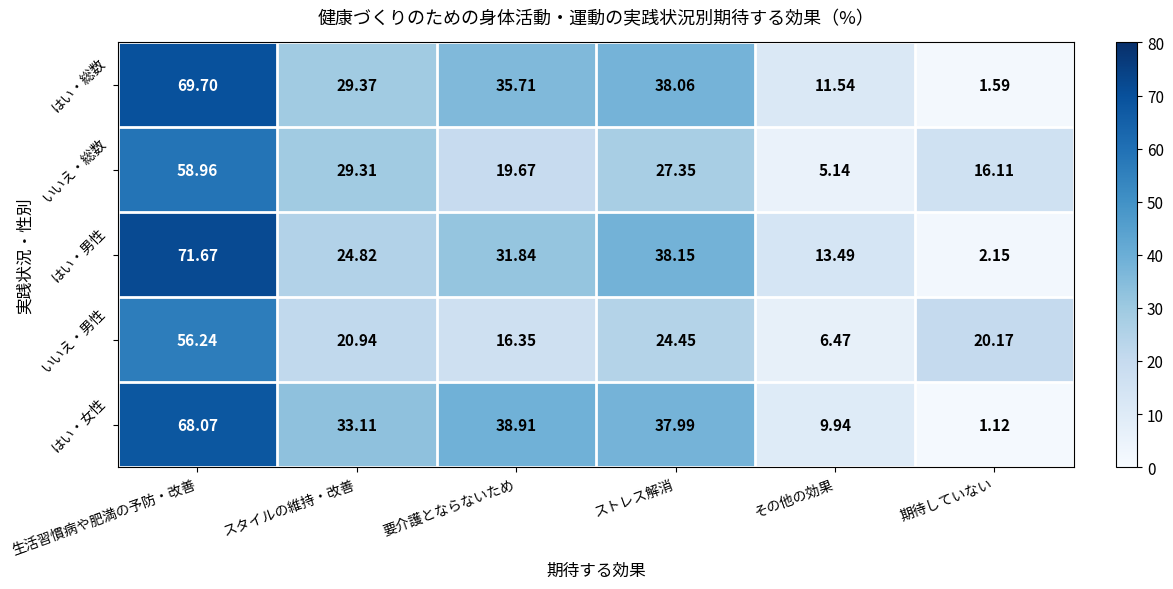

At which category is the sum across all series the highest?

生活習慣病や肥満の予防・改善